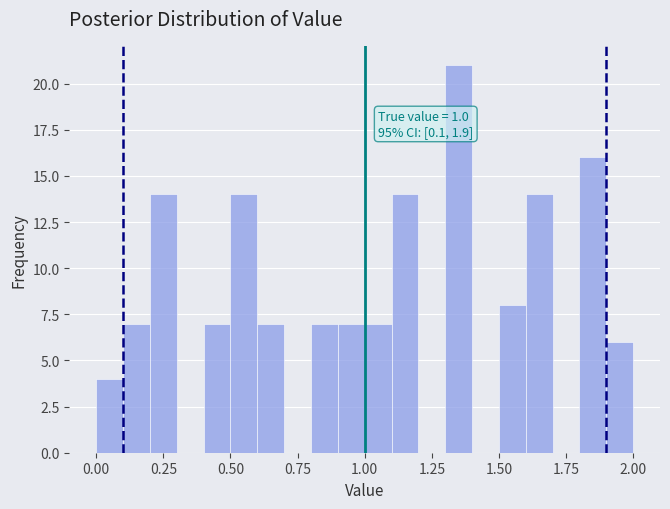

Read against the x-axis, roughly where is the centre of the tallest bar?

1.35